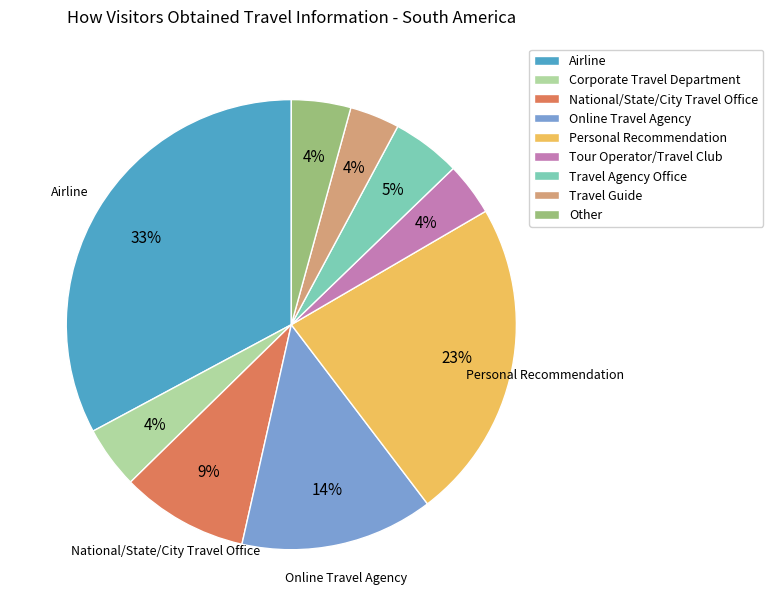

Between Travel Agency Office and Online Travel Agency, which is larger?

Online Travel Agency